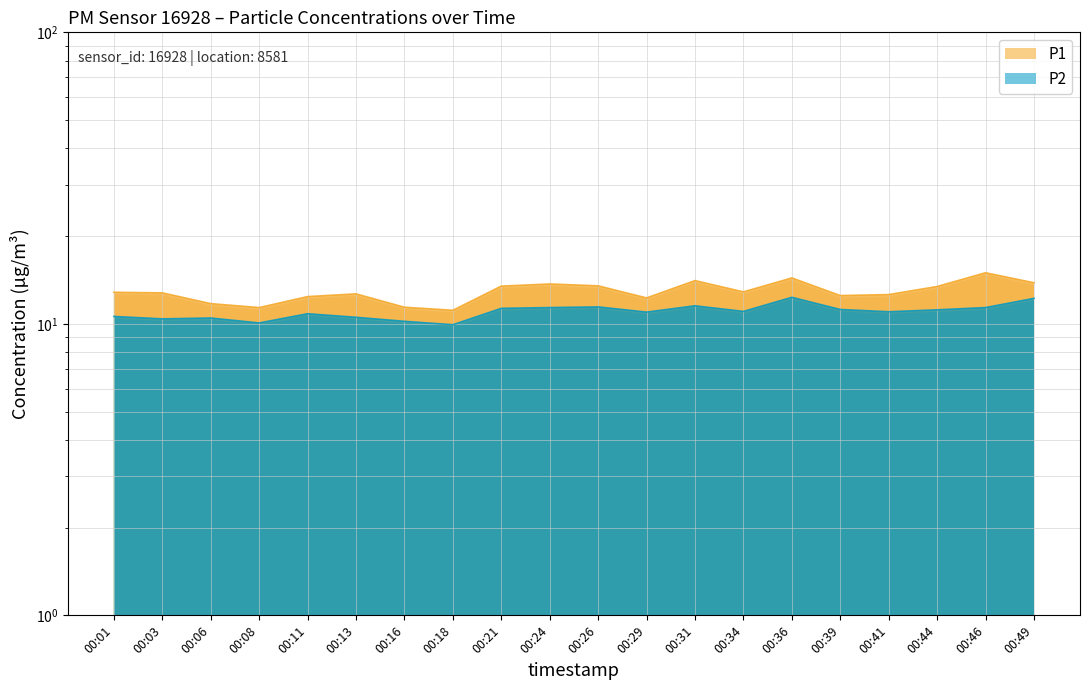

List the series in order of their peak value, highest first.

P1, P2